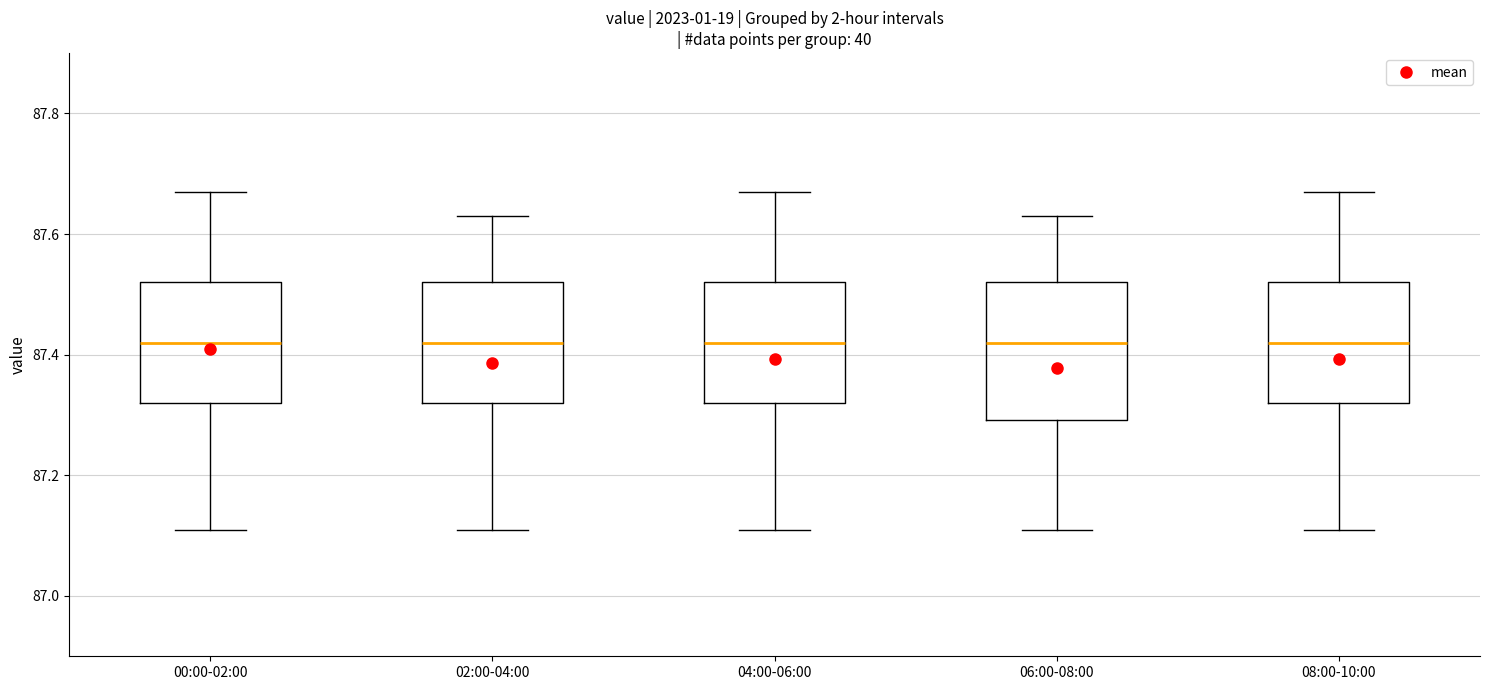

Which box is the tallest, from its lower edge to its upper edge?

06:00-08:00